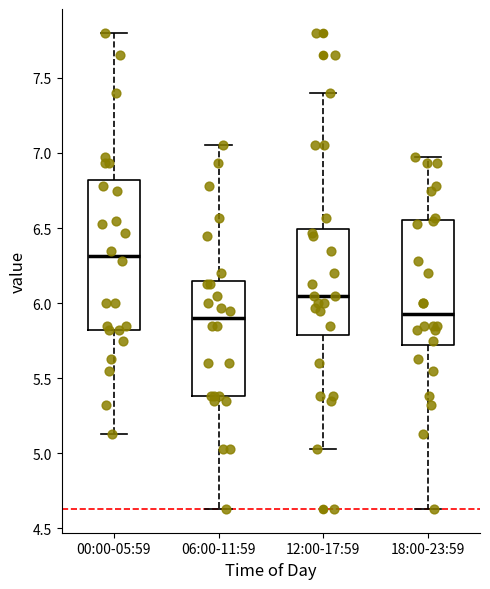

Which box's median line is the highest?

00:00-05:59